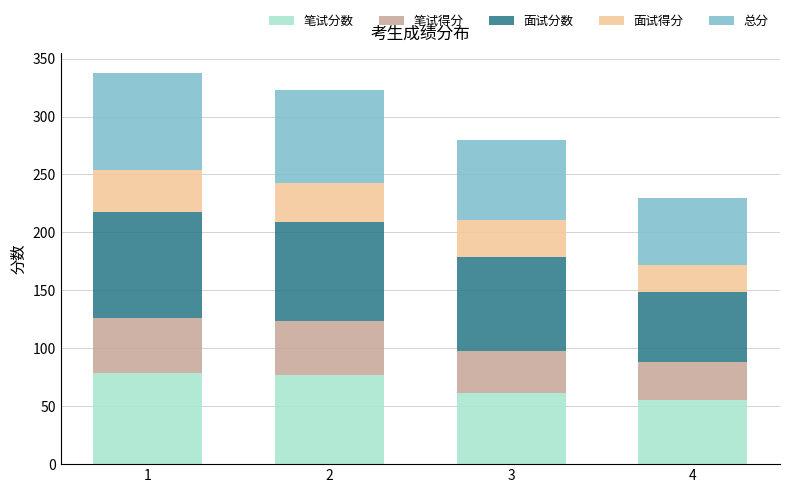

The value of 笔试分数 at 3 is 40.8. True or false?

False